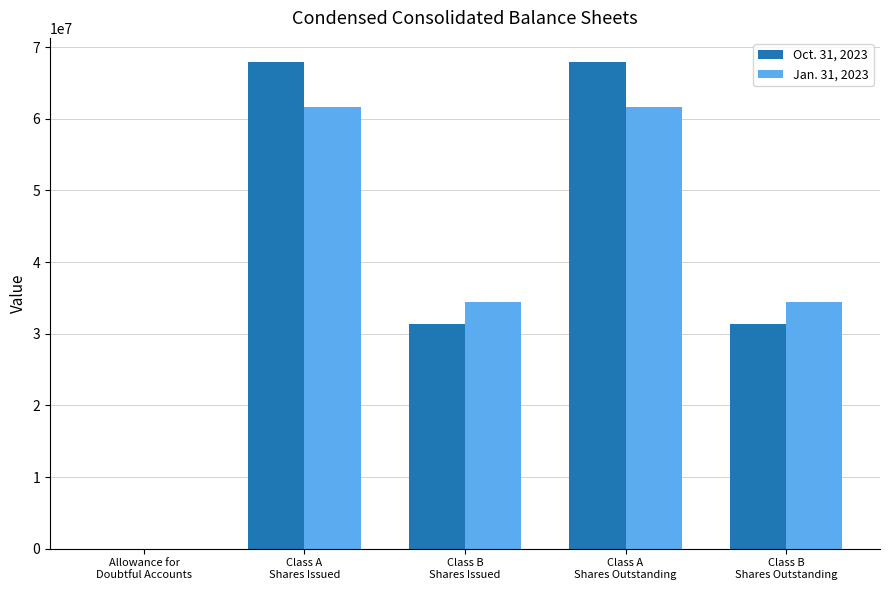

Reading left to right, extract all data points from this chart.

Oct. 31, 2023: 2804	67888269	31321234	67888269	31321234
Jan. 31, 2023: 1613	61585973	34389453	61585973	34389453